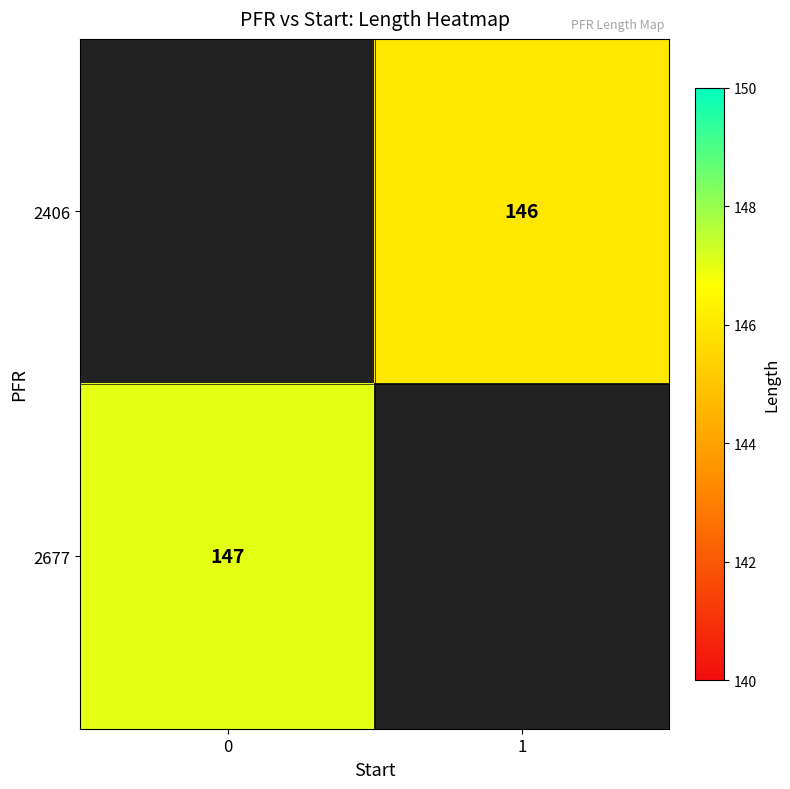

True or false: 2406 has a value of 248.8 at 1.

False